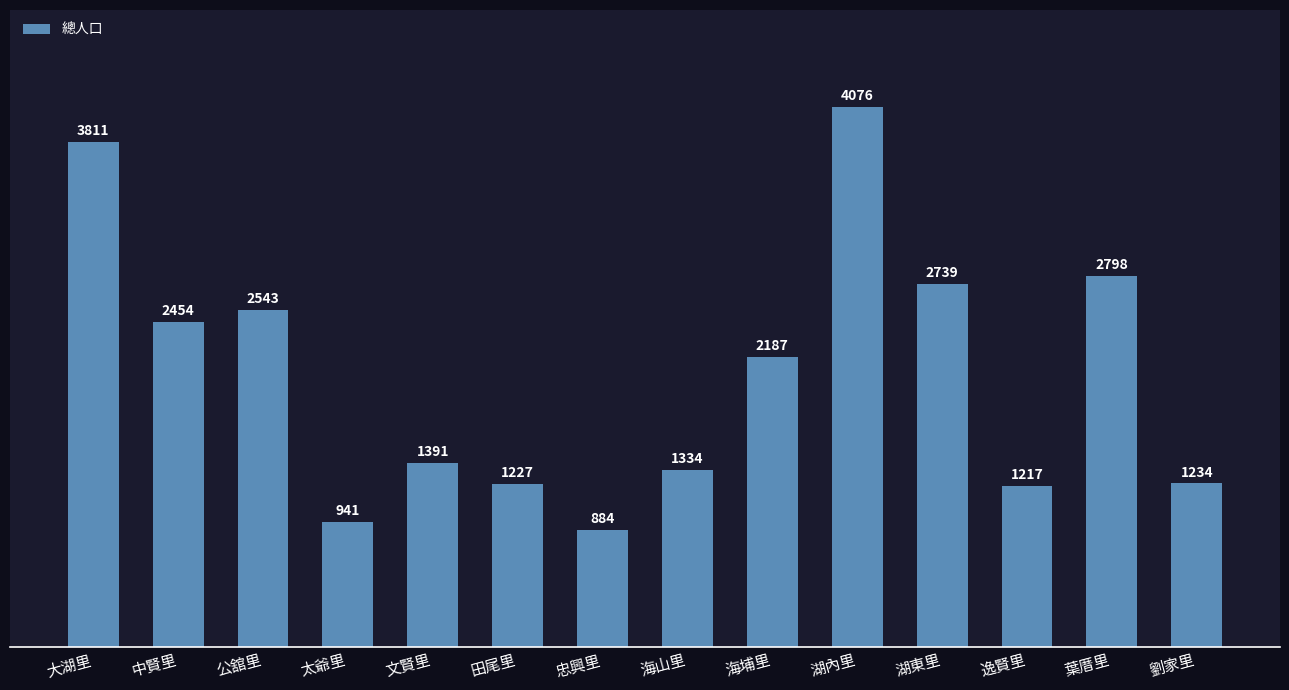

Rank the categories by value from highest to lowest.

湖內里, 大湖里, 葉厝里, 湖東里, 公舘里, 中賢里, 海埔里, 文賢里, 海山里, 劉家里, 田尾里, 逸賢里, 太爺里, 忠興里